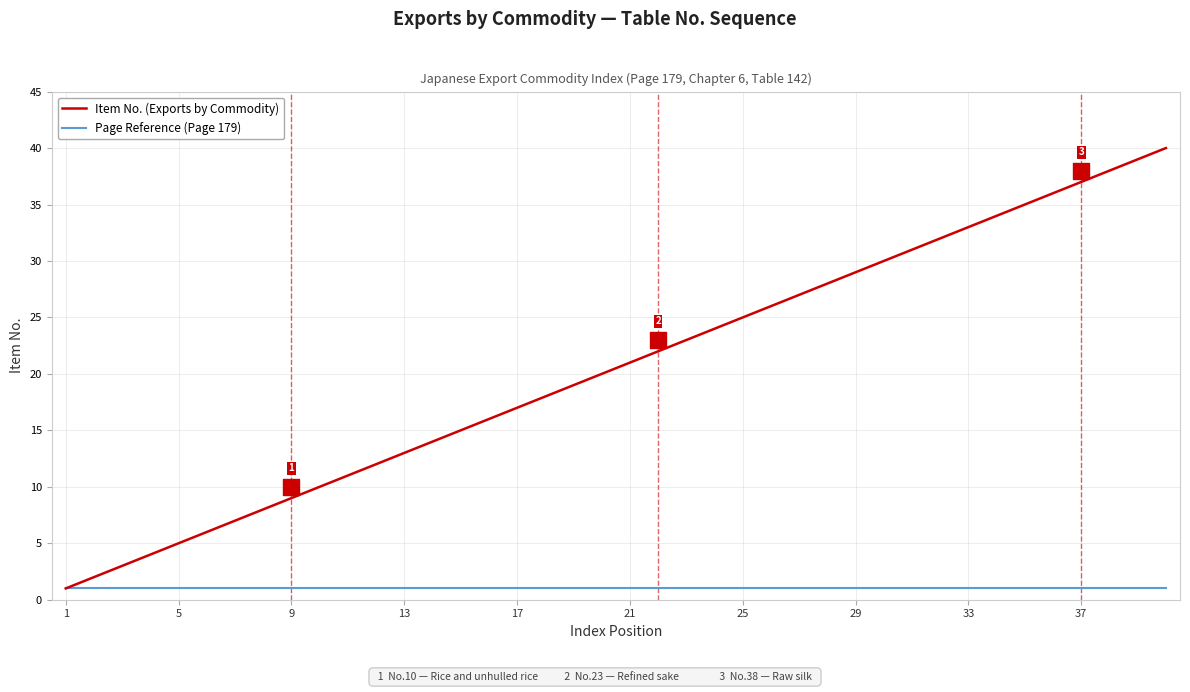

Which series reaches the minimum Y coordinate?

Item No. (Exports by Commodity)